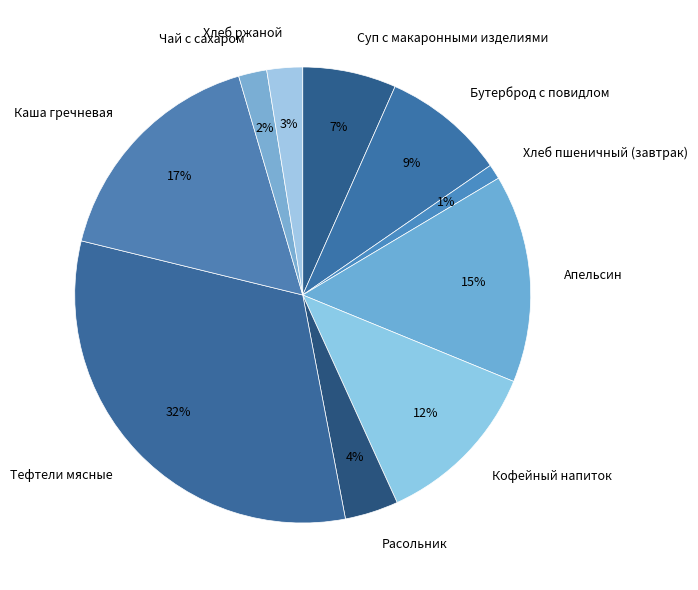

Is there any slice that represents more than half of the pie?

No